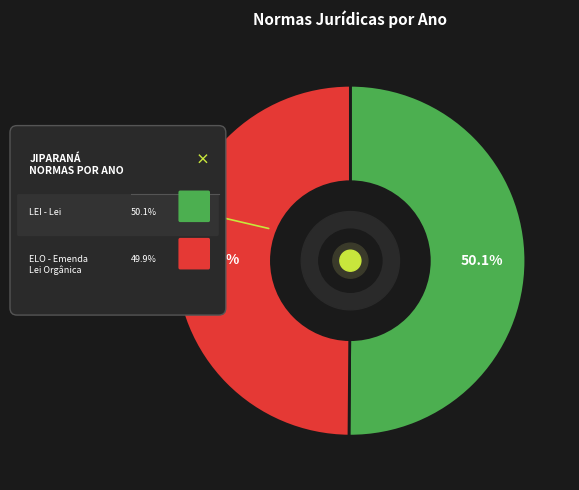

Do ELO (1990) and LEI (2000) together represent more than half of the pie?

Yes